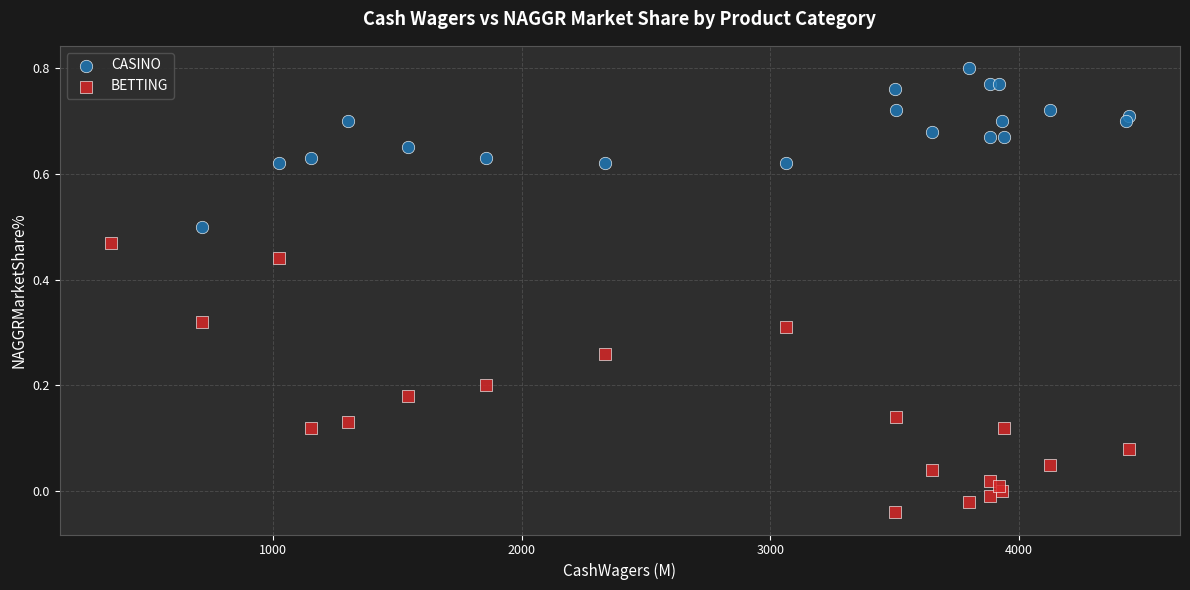

Which series reaches the maximum Y coordinate?

CASINO